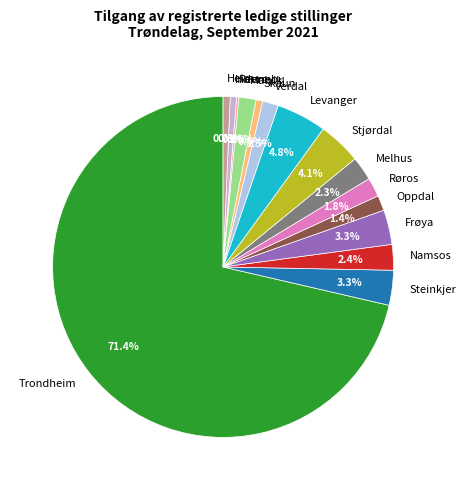

Is Namsos the majority of the pie?

No